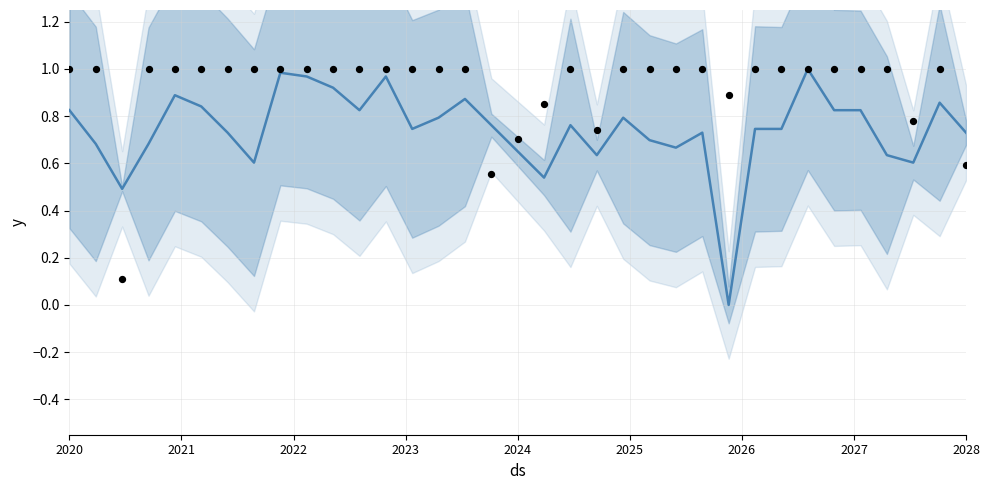

Which series contains the lowest Y value?

trend